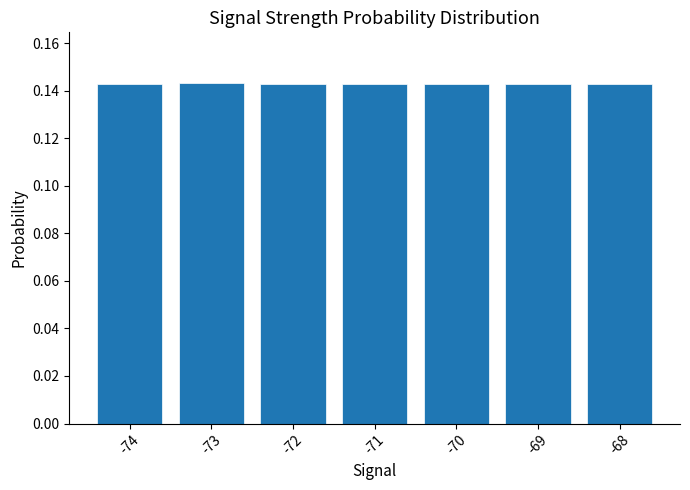

The chart shows a value of 0.2 at -74. True or false?

False